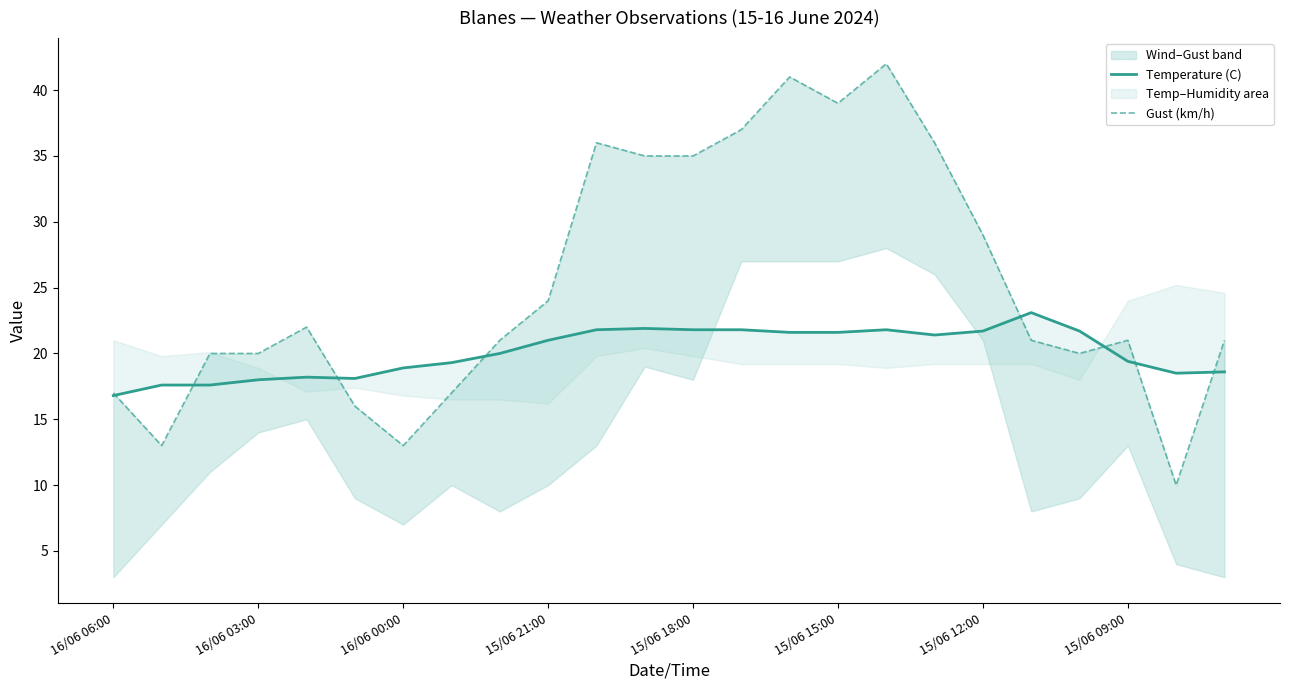

Does the chart have visible grid lines?

No